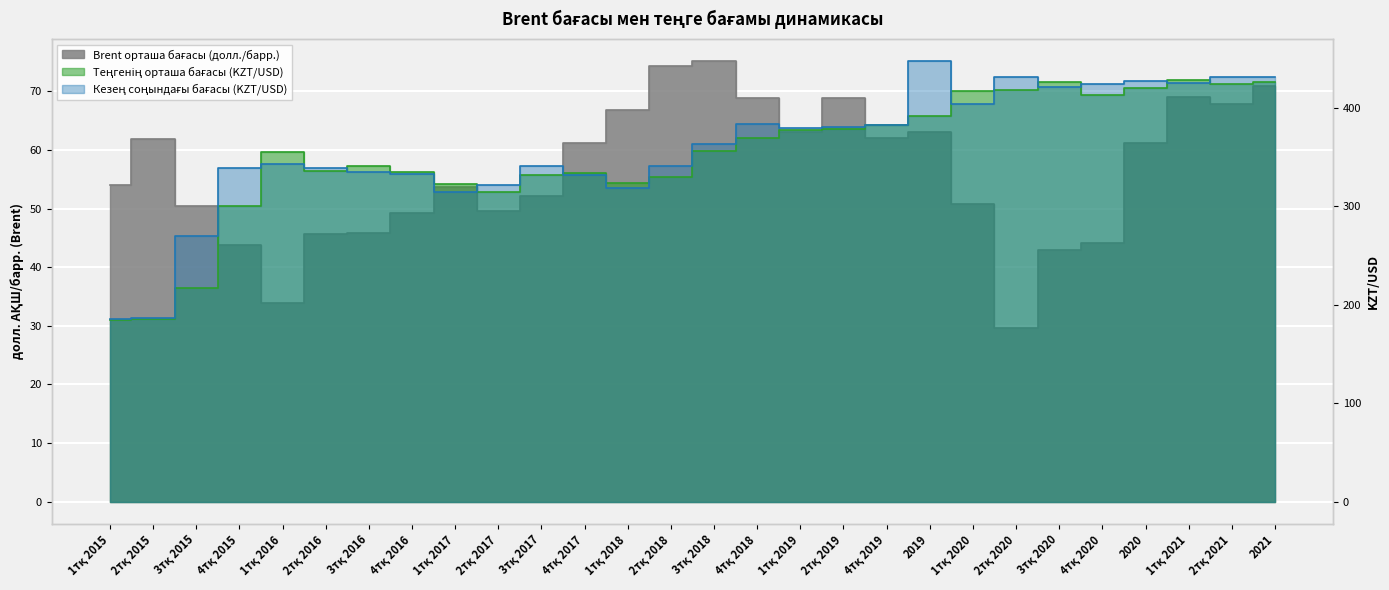

Where is the first local minimum for Brent орташа бағасы?

1тқ 2016